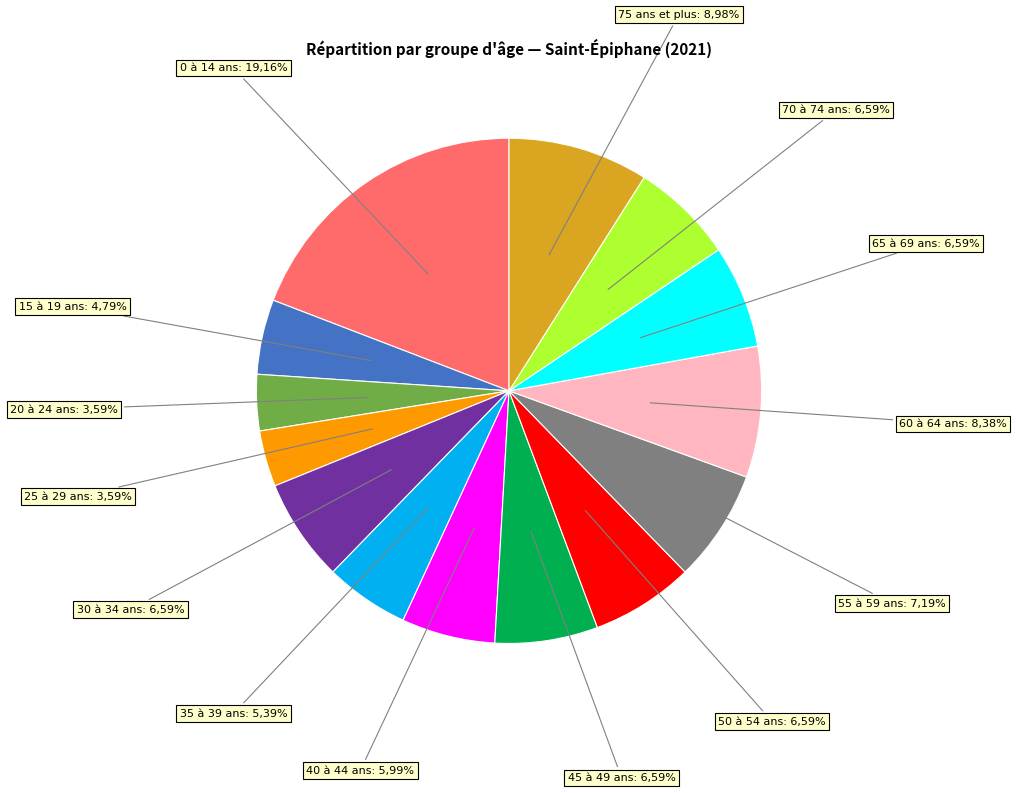

Is there any slice that represents more than half of the pie?

No